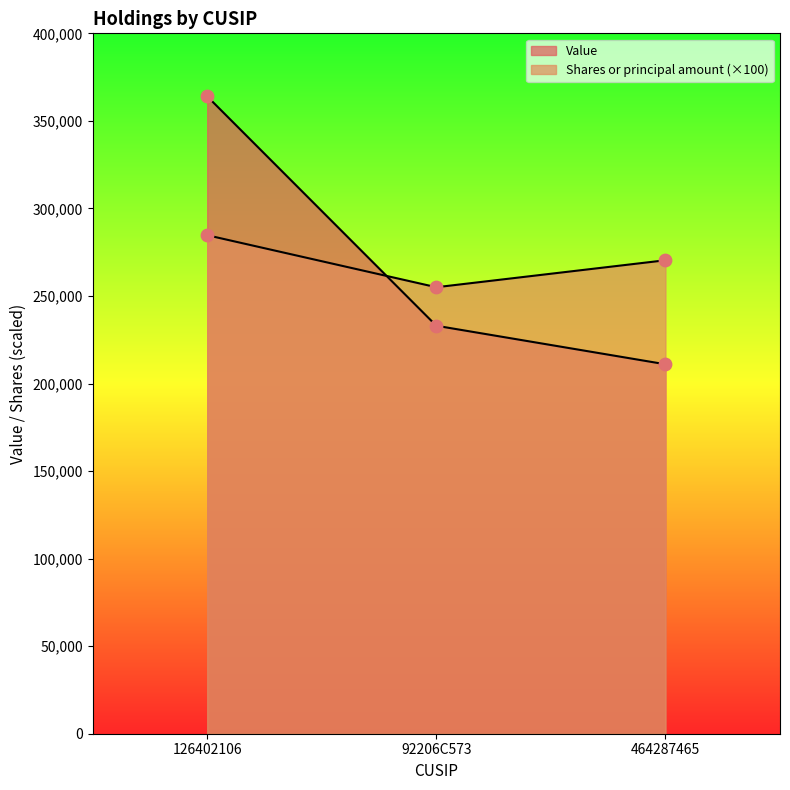

Is the value of Value at 464287465 greater than the value of Shares or principal amount at 92206C573?

No